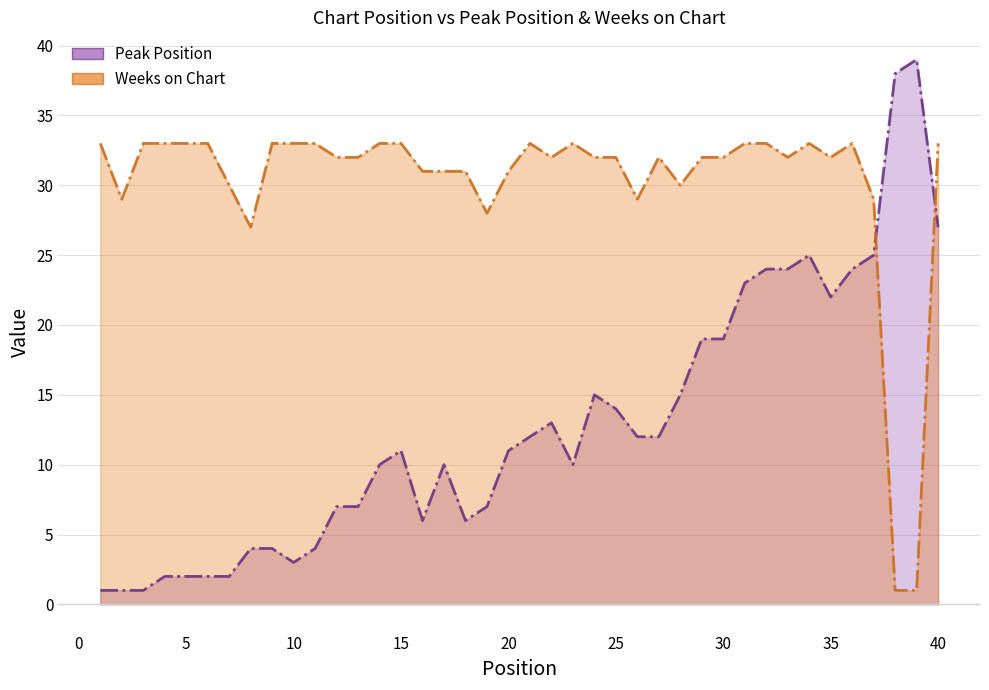

What is the total value across all series at 8?

31